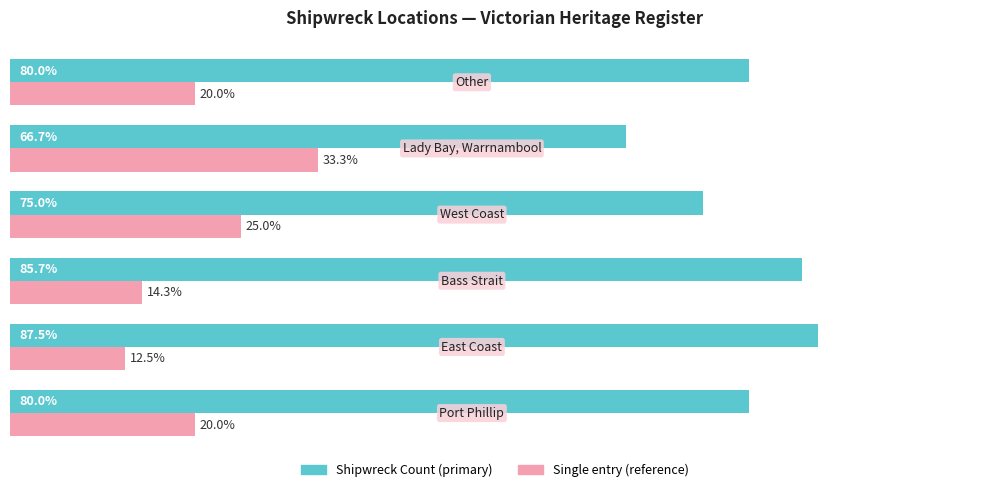

Rank the series by their maximum value, from lowest to highest.

Single entry (reference), Shipwreck Count (primary)